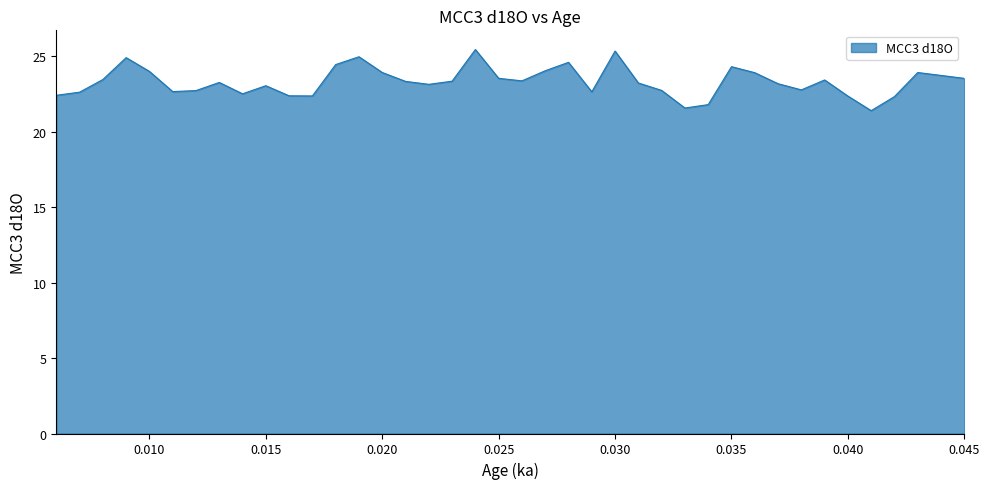

What is the maximum value shown in the chart?

25.5